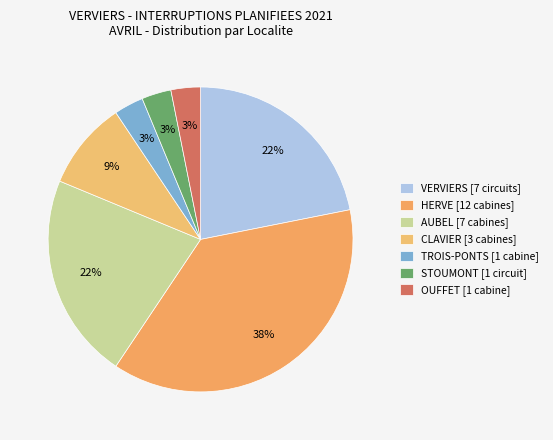

What is the largest slice in the pie chart?

HERVE [12 cabines]